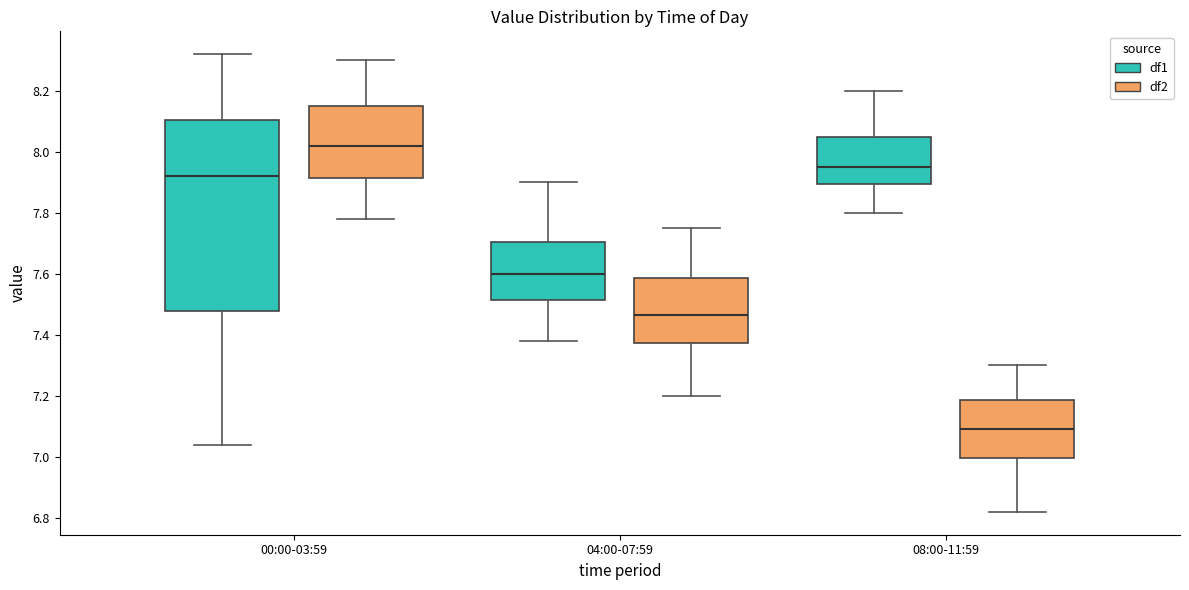

Which box has the highest median line?

00:00-03:59 (df2)